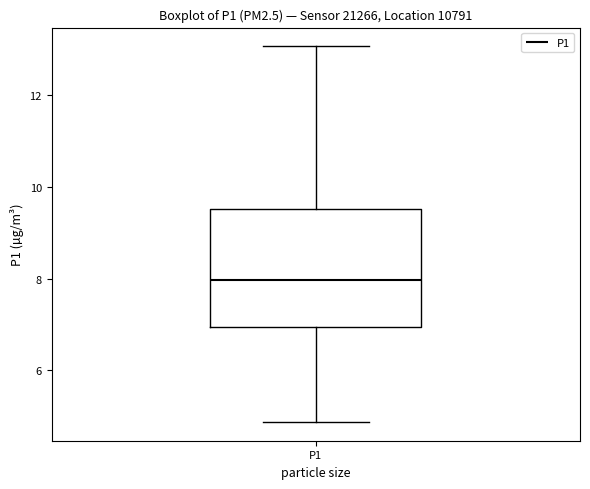

Transcribe this box plot: give where the median line is, the range the box spans, and where the two whiskers end, as read against the y-axis. The values are not printed on the chart, so give them approximately, as read against the axis.

median 8.0, box 7.0 to 9.6, whiskers 4.8 to 13.0